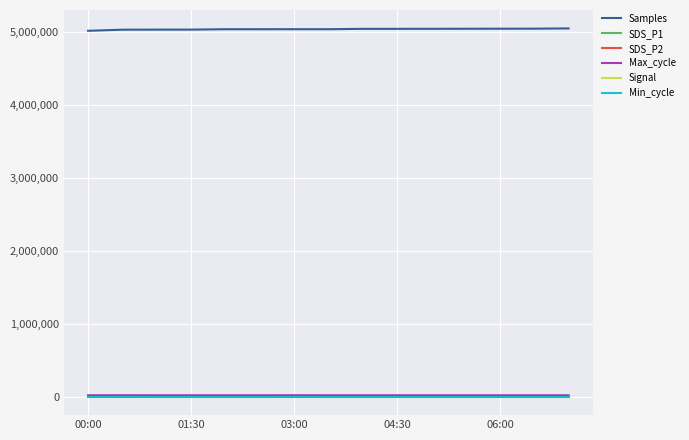

How many lines are shown in the chart?

6